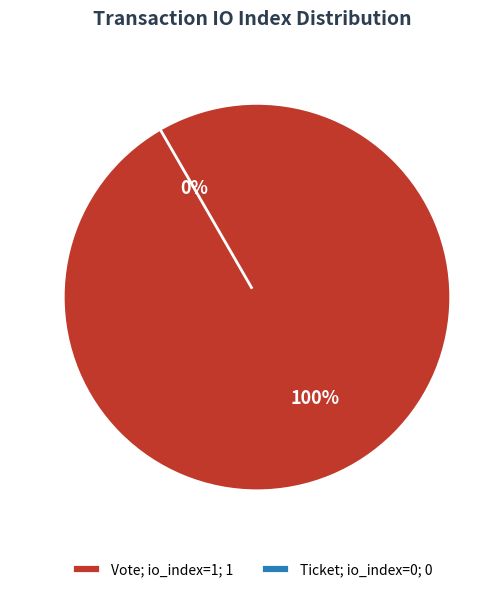

Is there any slice that represents more than half of the pie?

Yes